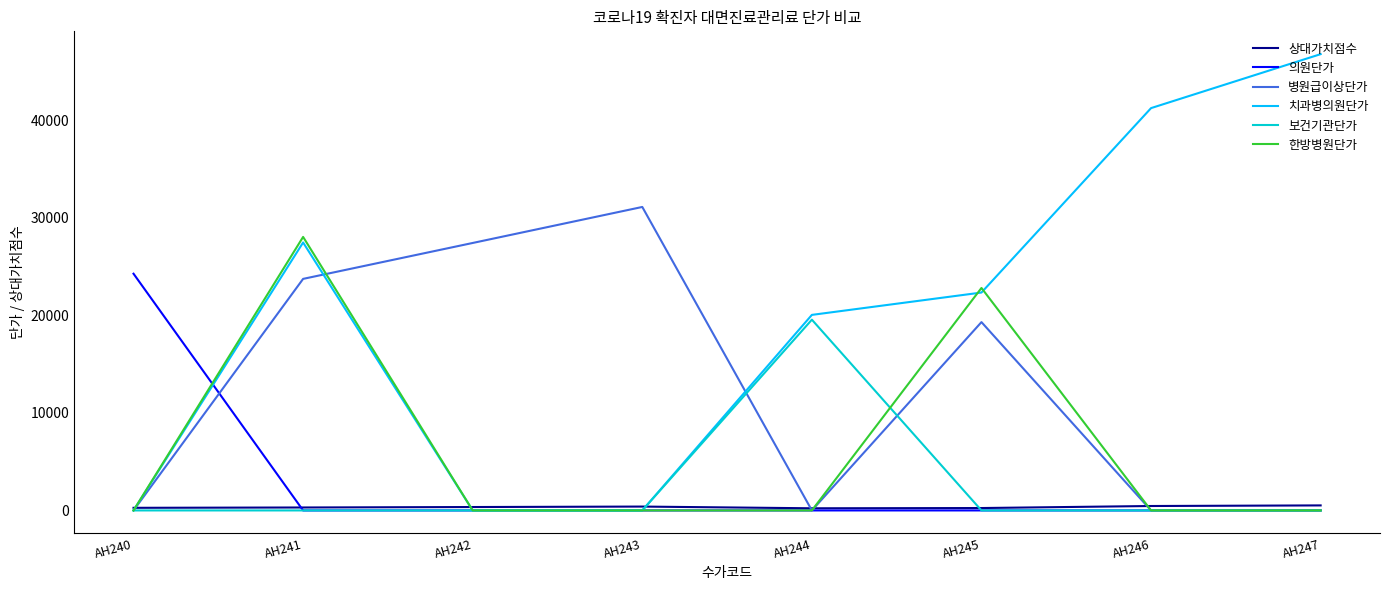

True or false: 한방병원단가 has a value of 13231.2 at AH247.

False